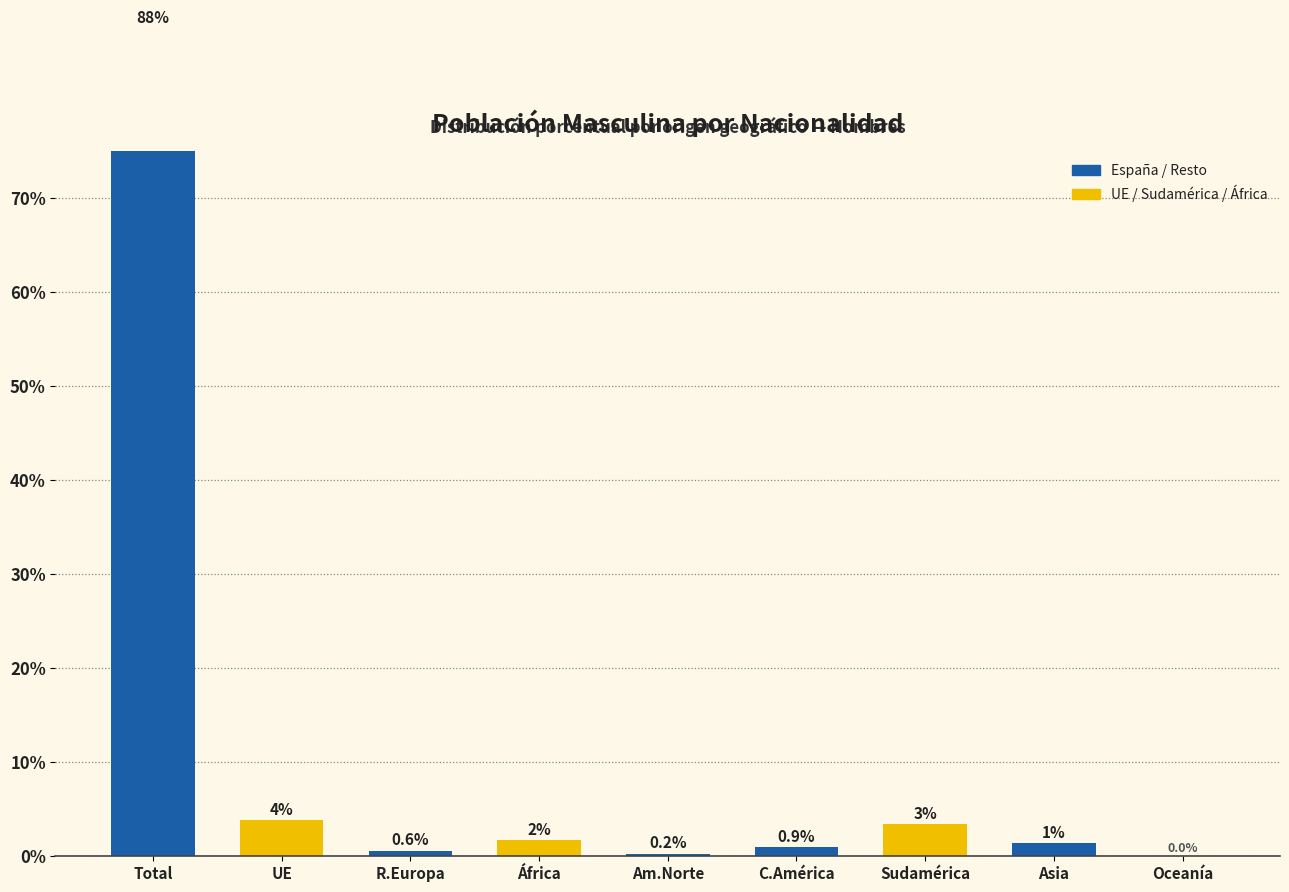

List the labels in order of value, smallest first.

Oceanía, Am.Norte, R.Europa, C.América, Asia, África, Sudamérica, UE, Total